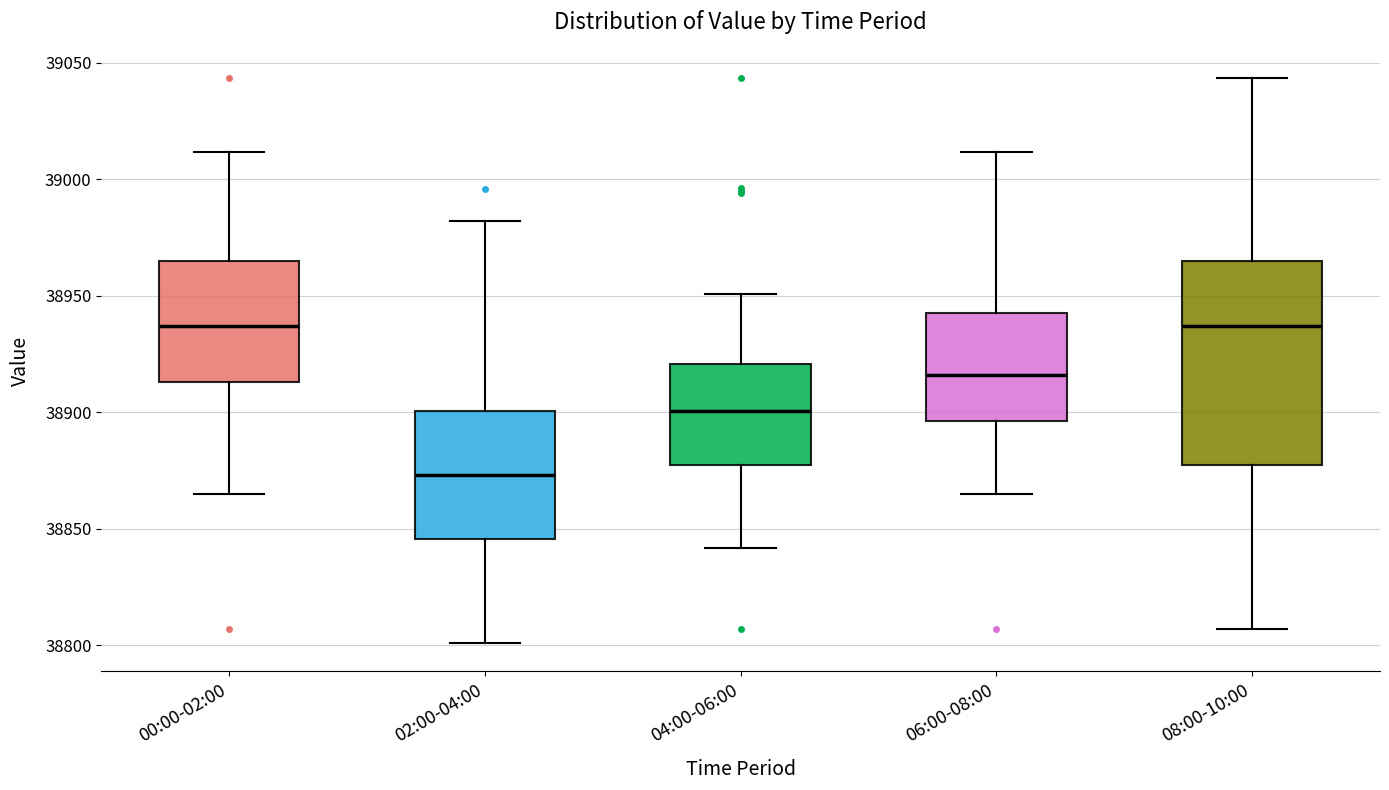

Which box's median line is the lowest?

02:00-04:00